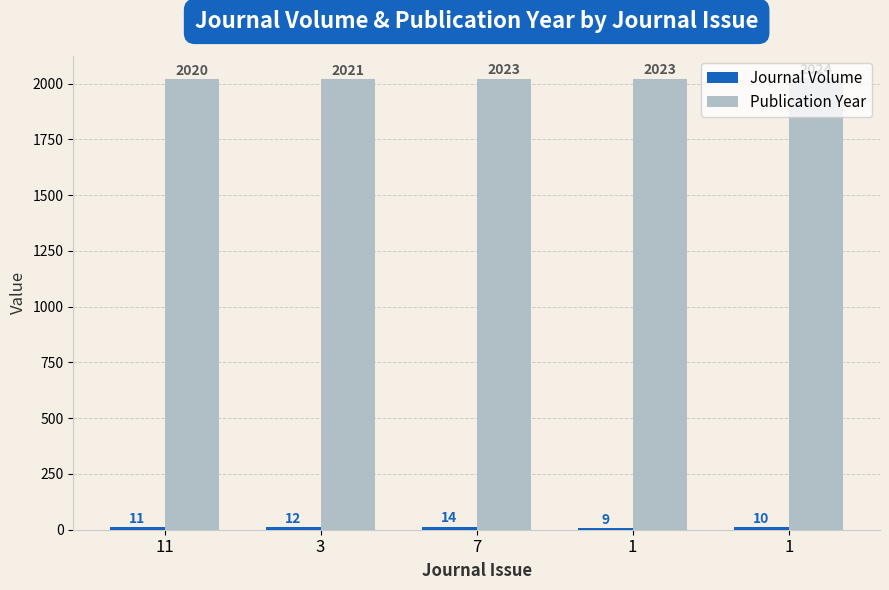

What is the total value across all series at 3?

2033